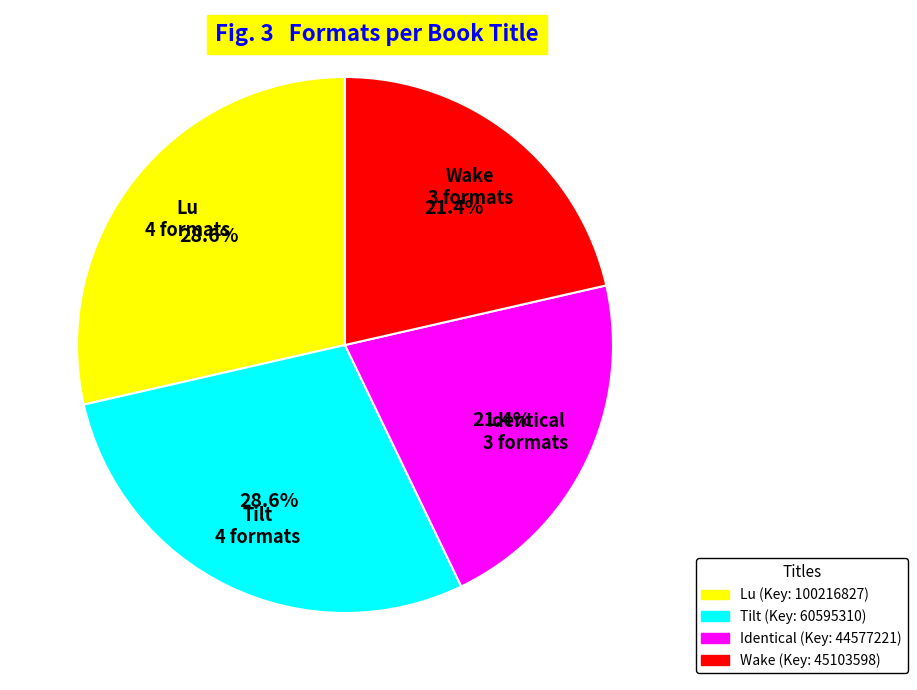

To the nearest percent, what is the average slice percentage?

25%